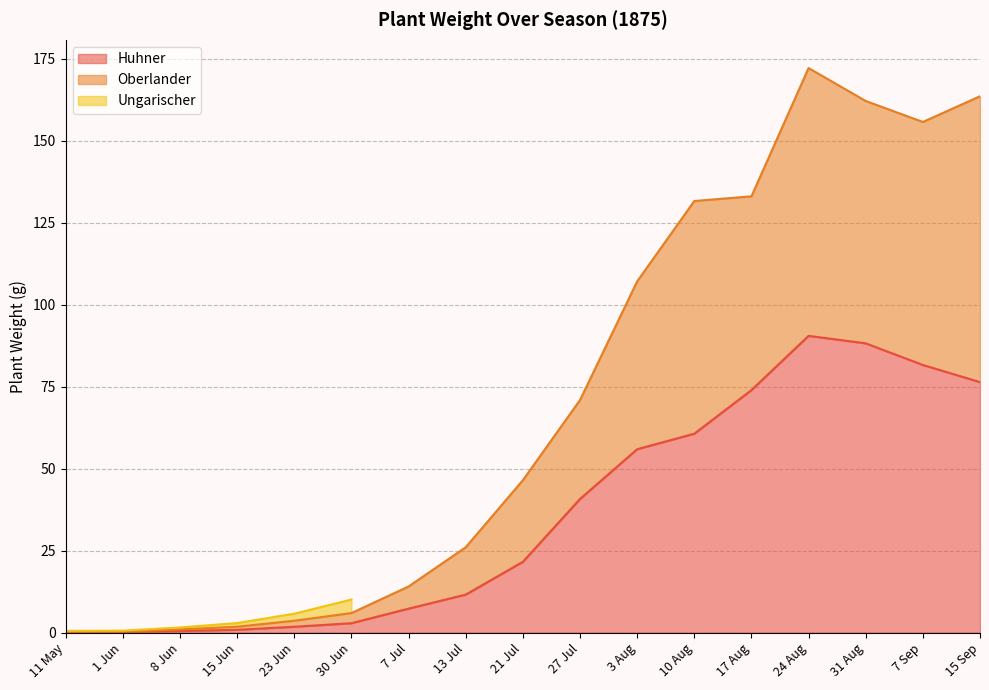

How many data points in Huhner are above 21?

9